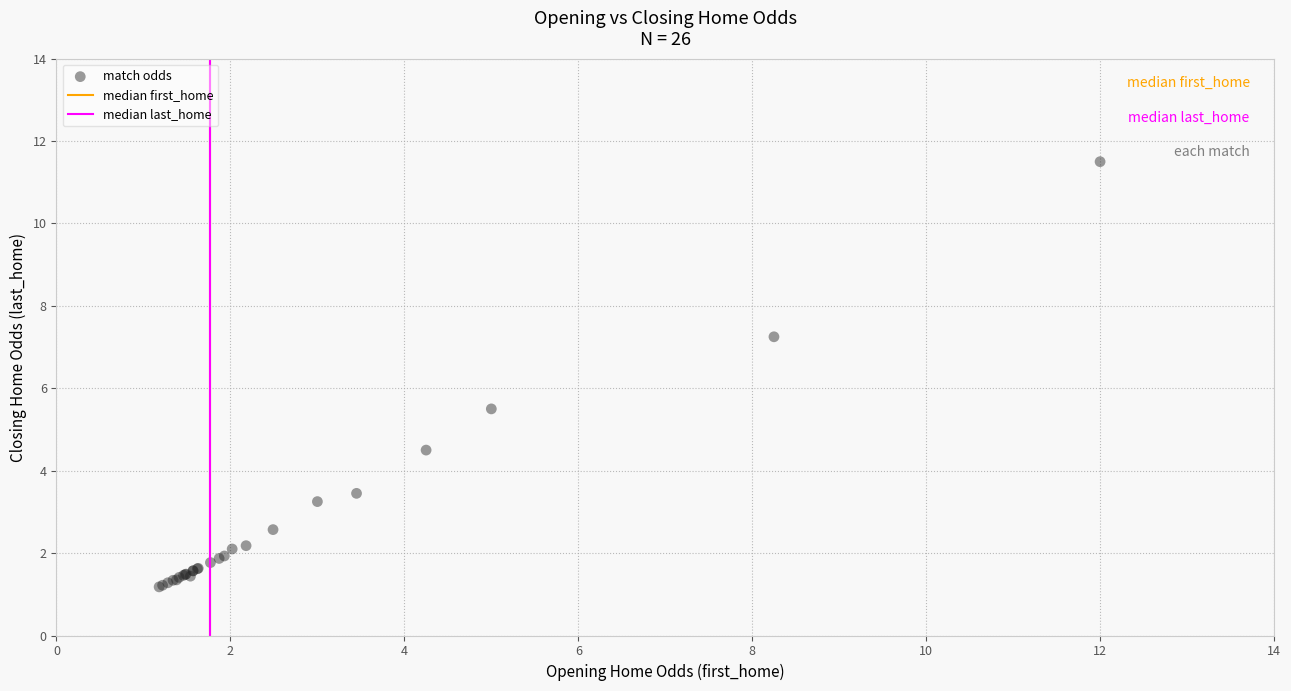

What Y value in the scatter plot is closest to 6?

5.5